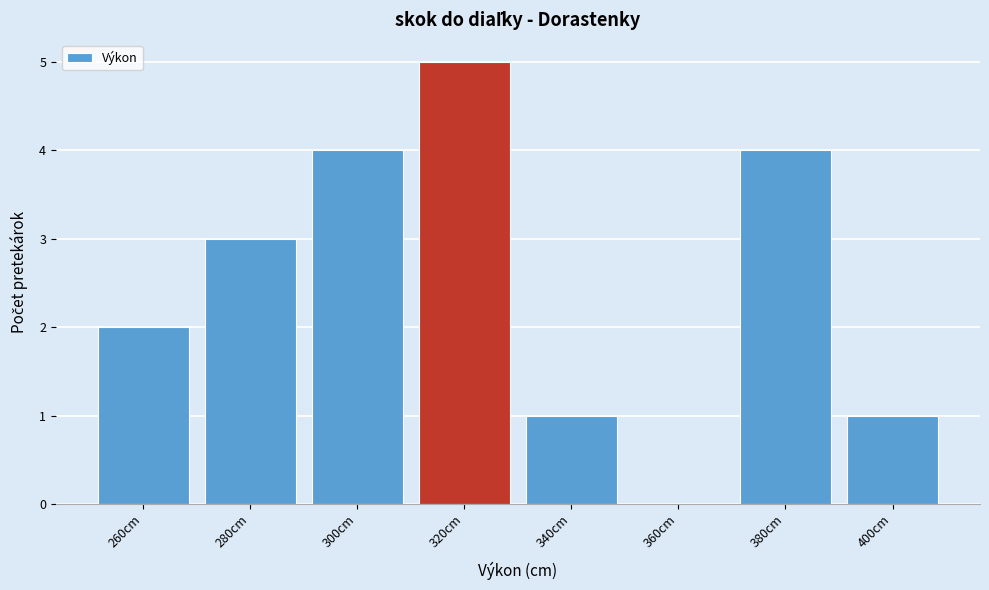

Reading left to right, transcribe all the data shown in this chart.

260cm=2	280cm=3	300cm=4	320cm=5	340cm=1	360cm=0	380cm=4	400cm=1